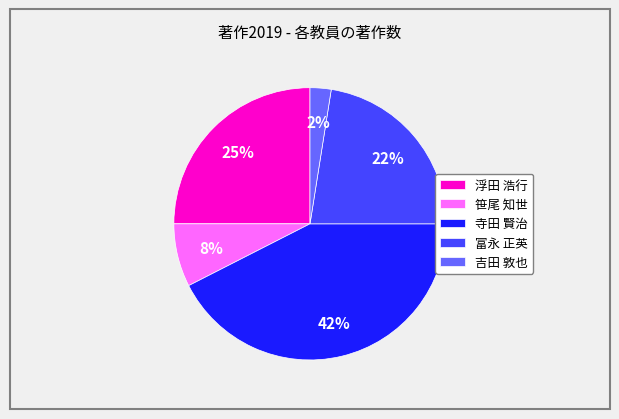

What is the smallest slice in the pie chart?

吉田 敦也